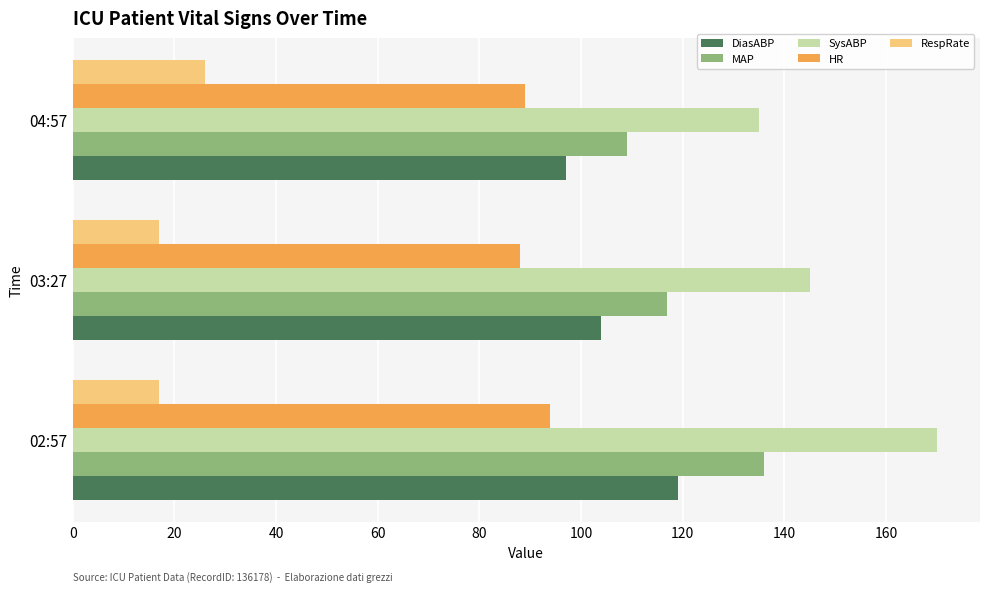

What is the difference between the maximum and second lowest values in the RespRate series?

9